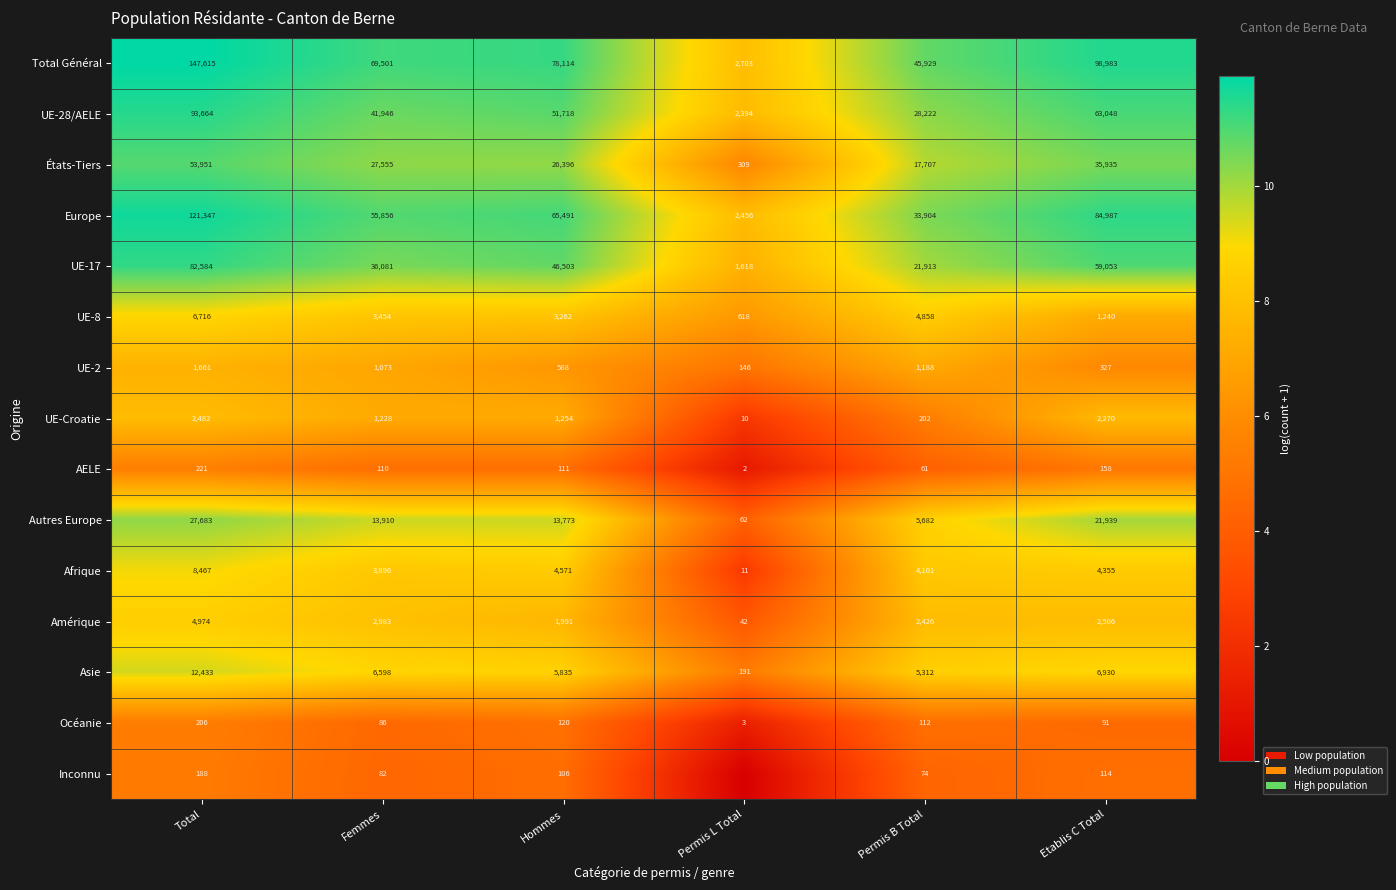

Which category has the highest value in the Total Général series?

Total